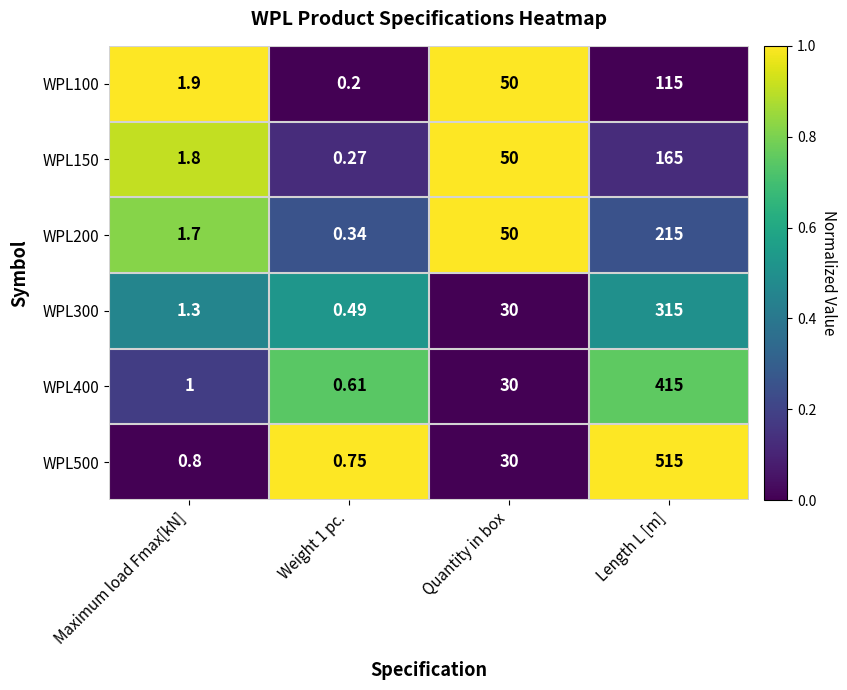

At Maximum load Fmax[kN], list the series in order from smallest to largest.

WPL500, WPL400, WPL300, WPL200, WPL150, WPL100